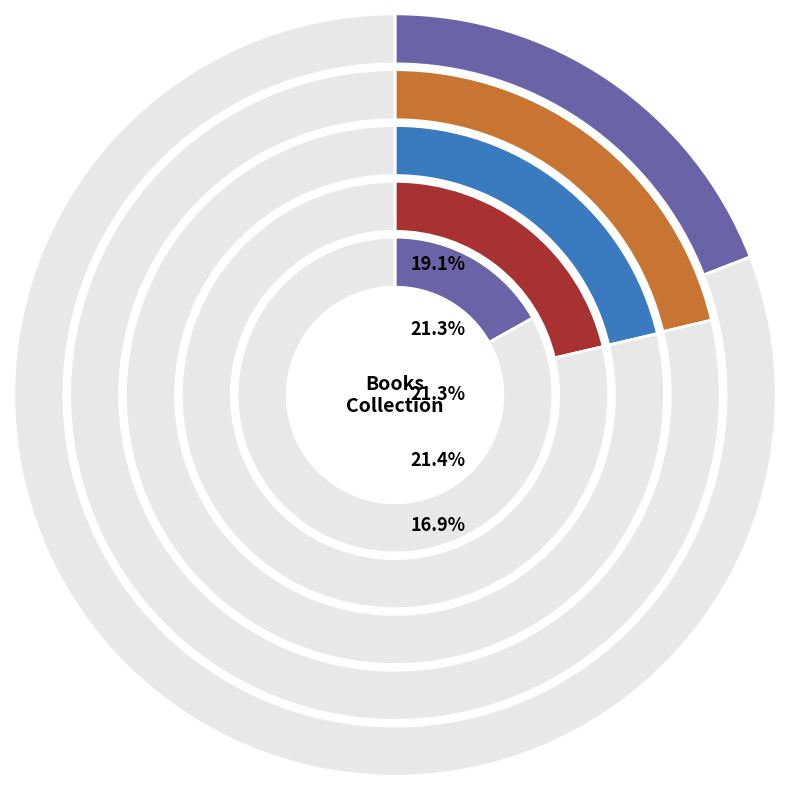

What percentage is NOT represented by This Close to Home?

80.9%